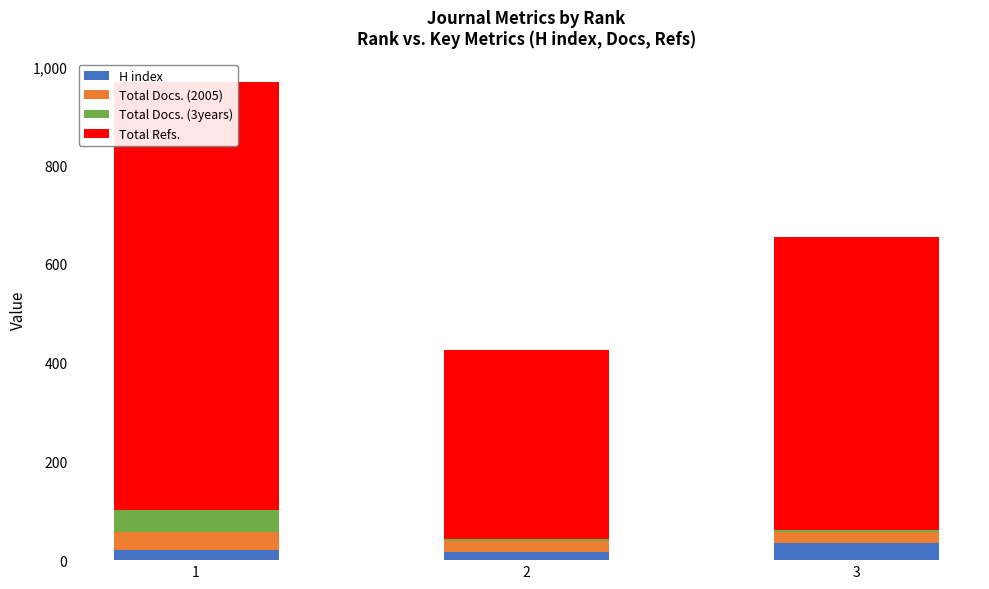

The Total Docs. (3years) series shows 8 at 2. True or false?

False